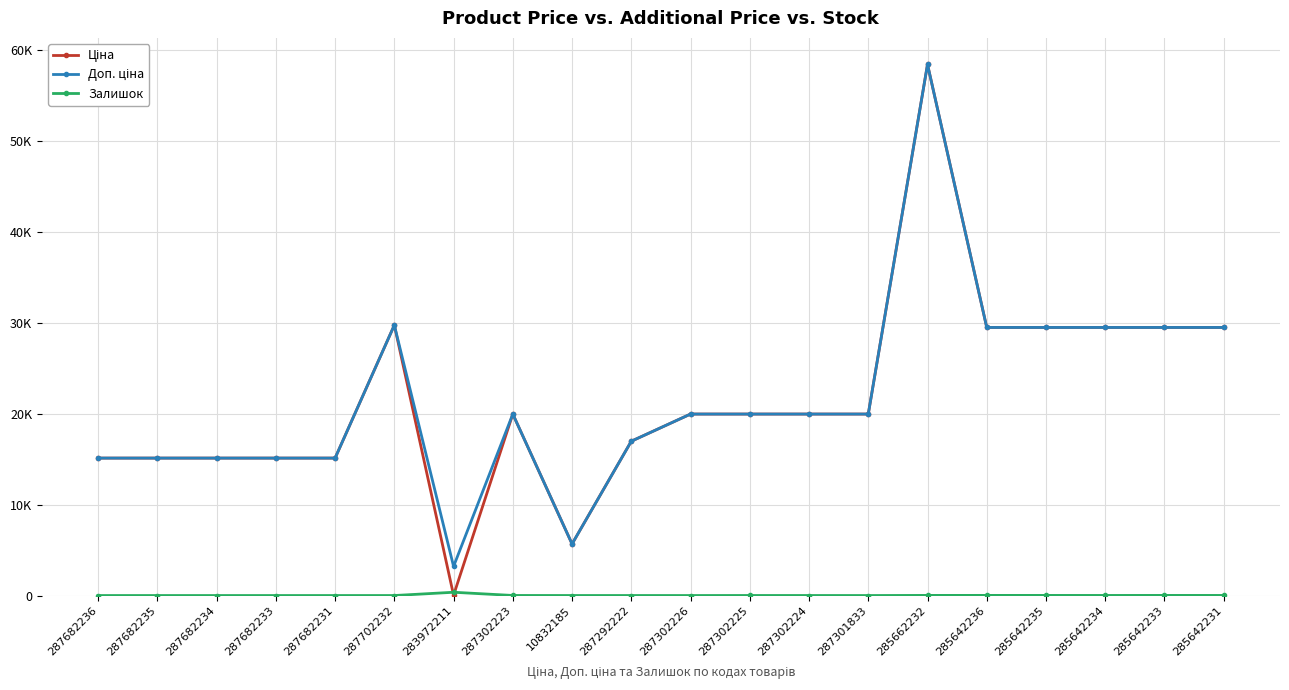

True or false: Доп. ціна and Ціна cross at least once.

False